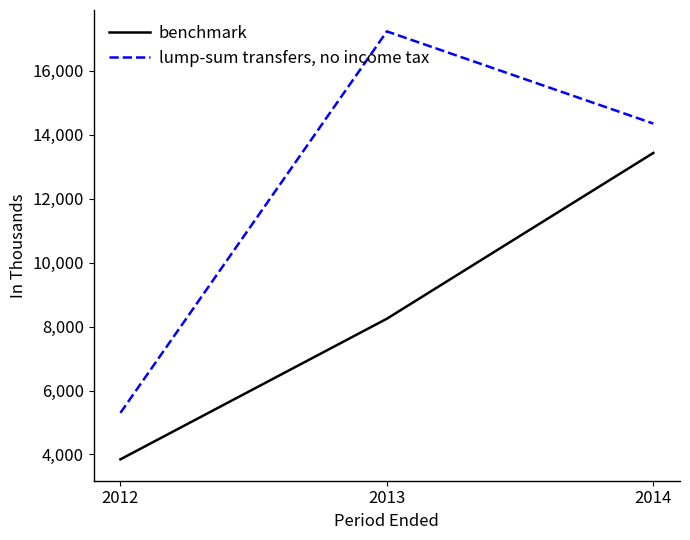

True or false: benchmark has a value of 5066 at 2012.

False